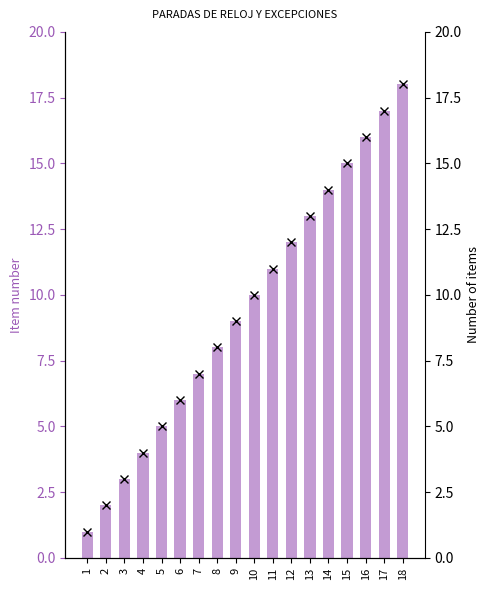

The count series shows 8 at 17. True or false?

False